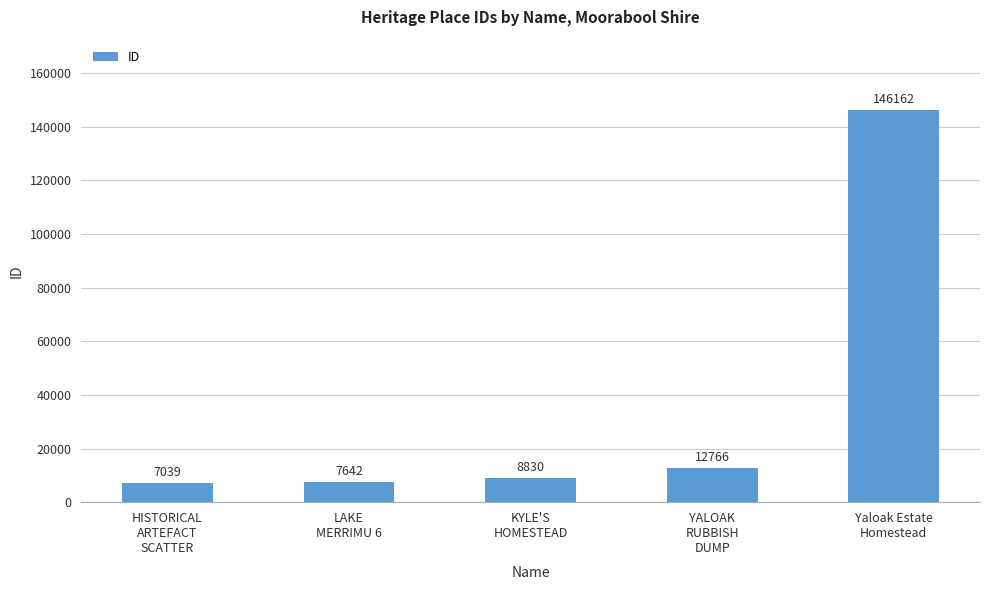

Rank the categories by value from highest to lowest.

Yaloak Estate
Homestead, YALOAK
RUBBISH
DUMP, KYLE'S
HOMESTEAD, LAKE
MERRIMU 6, HISTORICAL
ARTEFACT
SCATTER